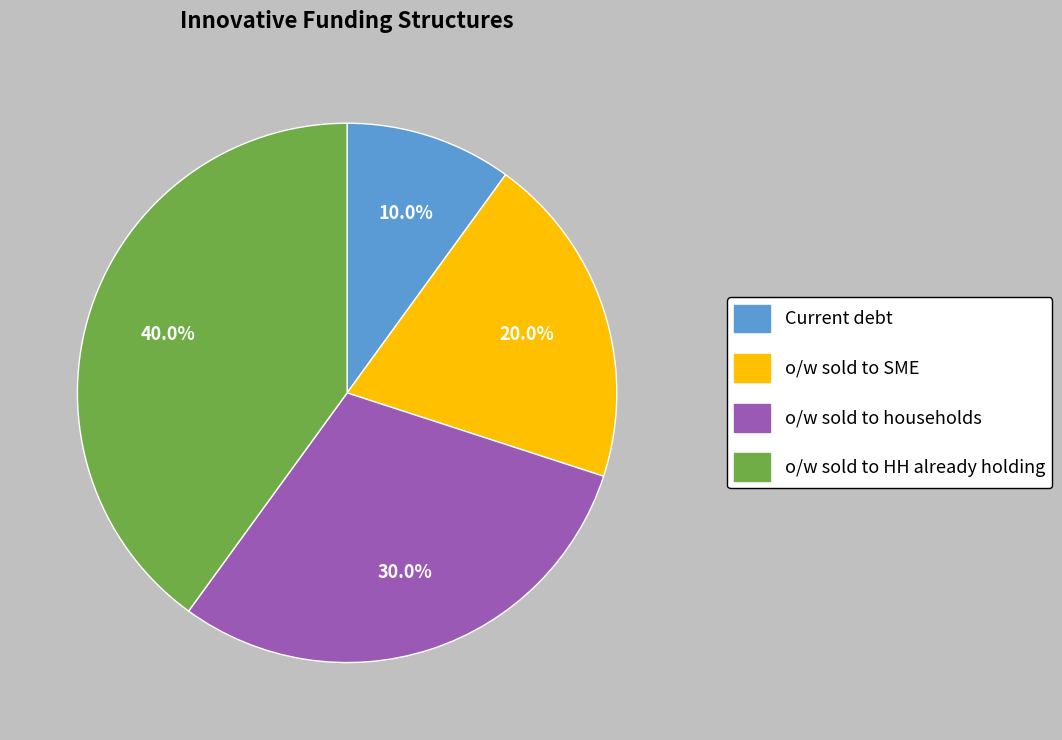

How many segments does this pie chart have?

4